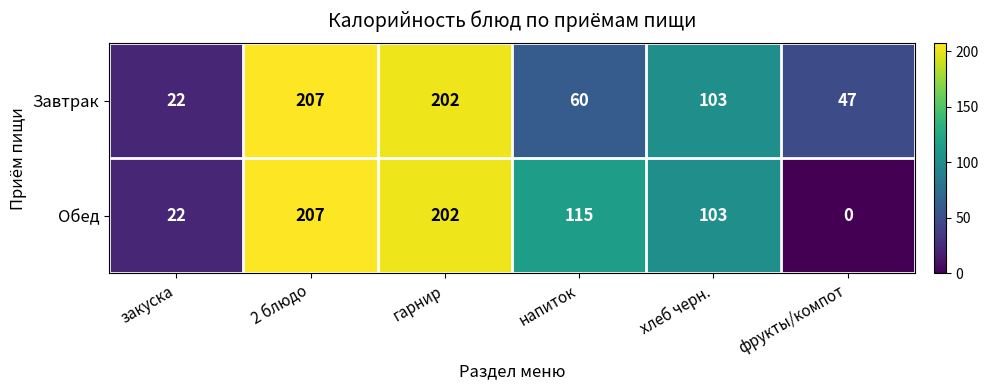

Rank the series by their average value, from highest to lowest.

Обед, Завтрак